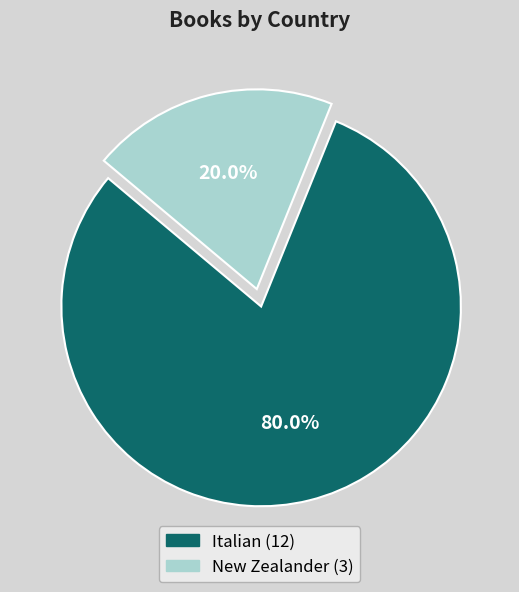

Is there any slice that represents more than half of the pie?

Yes